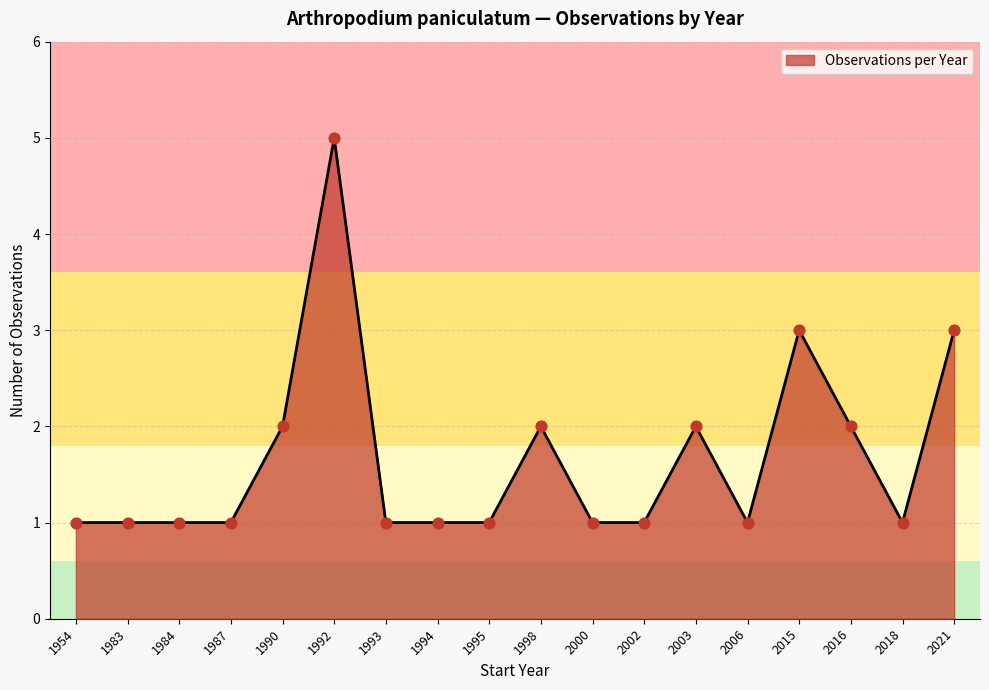

What is the ratio of the value at 1993 to the value at 1990?

0.5